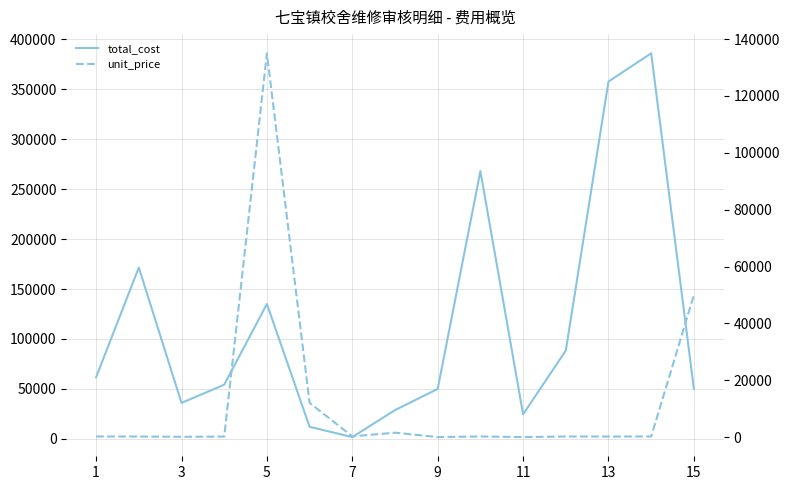

True or false: total_cost and unit_price intersect in this chart.

False